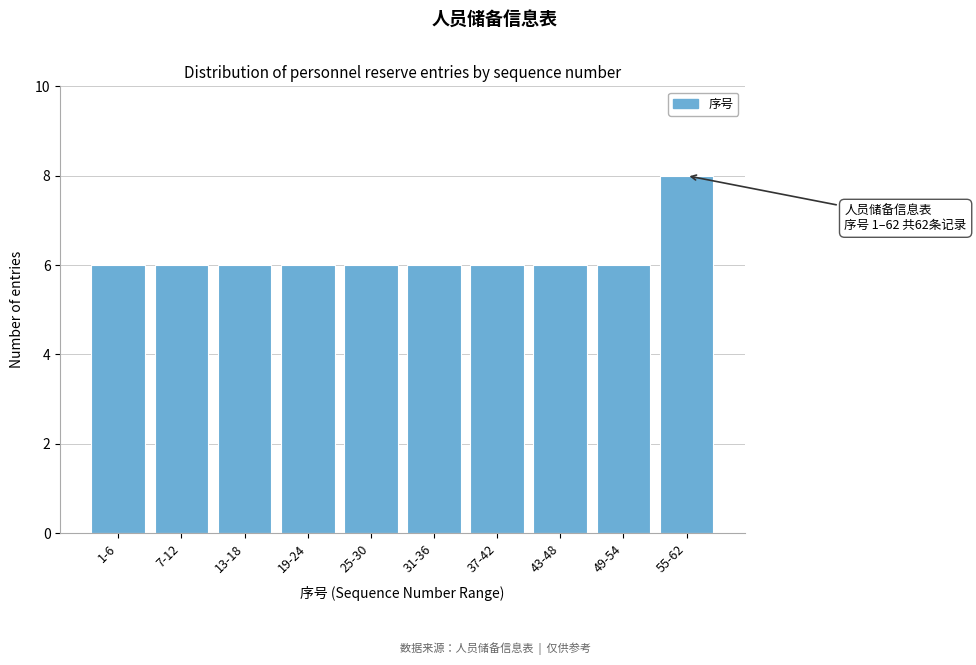

Reading left to right, what are all the values shown in this chart?

6	6	6	6	6	6	6	6	6	8